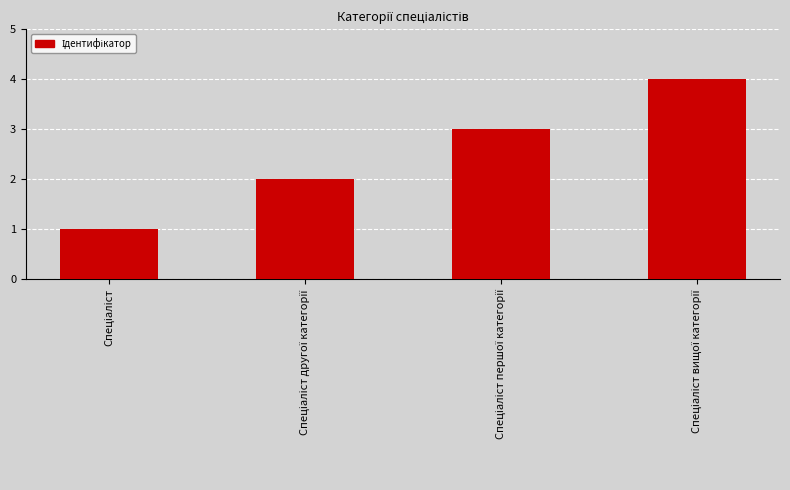

What is the value of the 1st bar from the left?

1